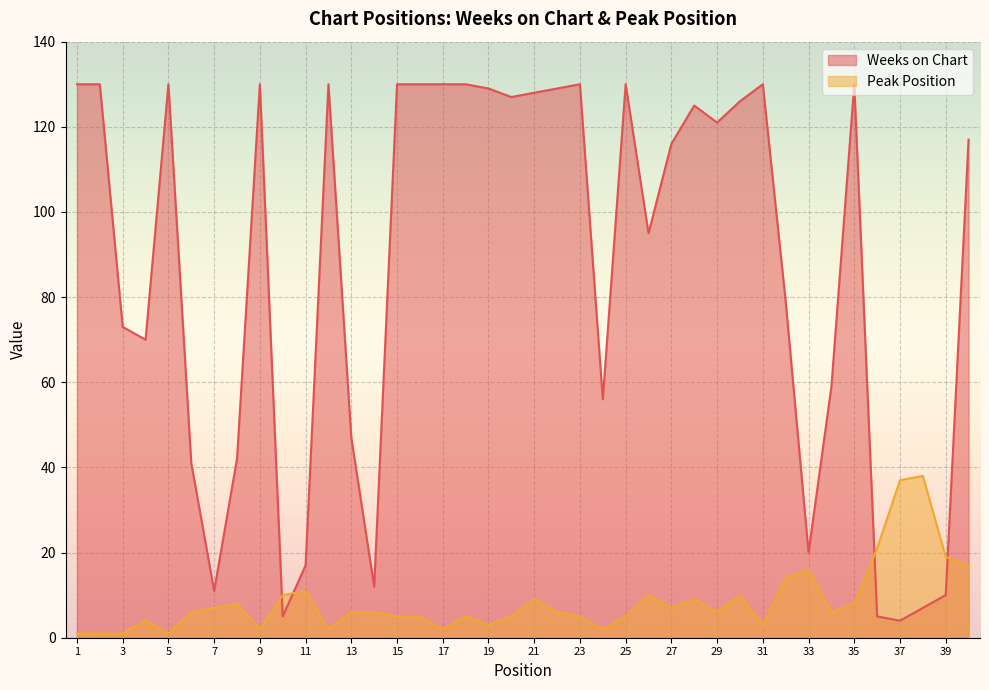

Which series has the largest total across all categories?

Weeks on Chart